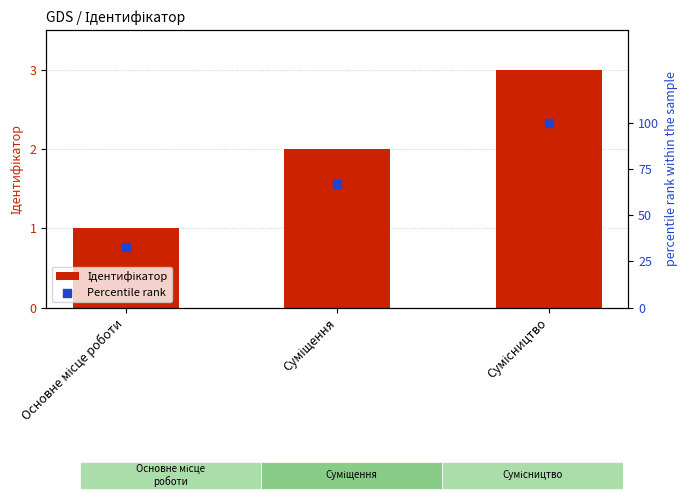

What is the total value across all series at Суміщення?

69